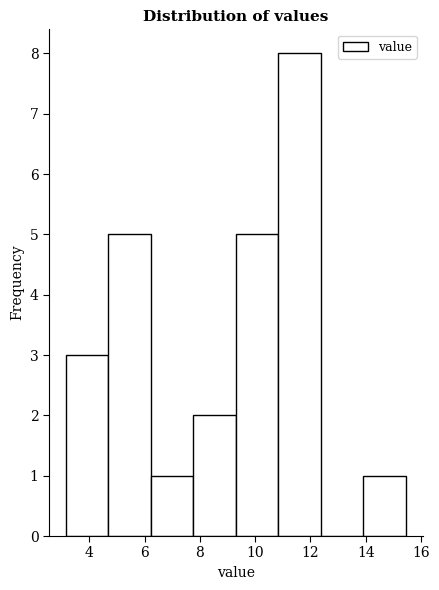

What is the height of the bar covering 14.0 to 15.4 on the x-axis? Neither the bar edges nor the heights are printed on the chart, so give them approximately, as read against the axes.

1